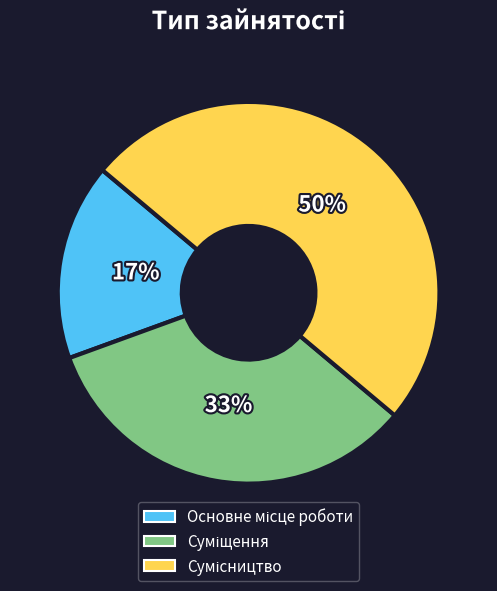

To the nearest percent, what is the difference between the largest and smallest slice percentages?

33%